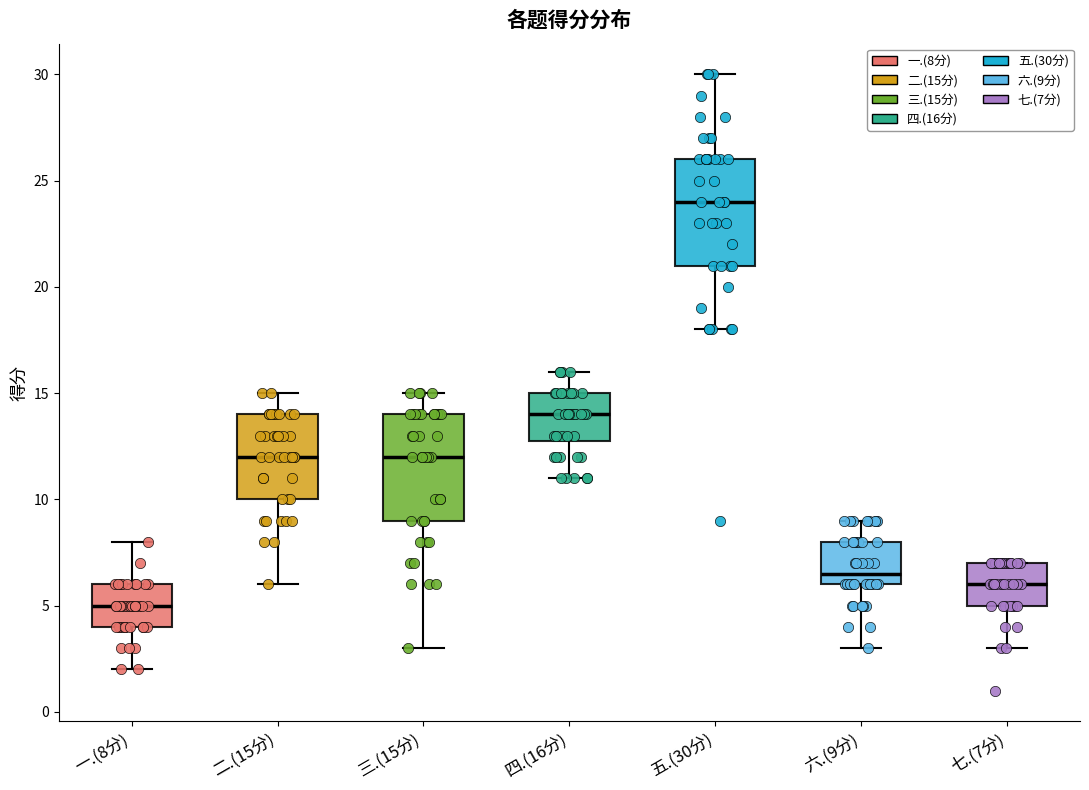

Reading left to right, transcribe this box plot: for each box, give where its median line is, the range the box spans, and where its two whiskers end, as read against the y-axis. The values are not printed on the chart, so give them approximately, as read against the axis.

一.(8分): median 5.0, box 4.0 to 6.0, whiskers 2.0 to 8.0
二.(15分): median 12.0, box 10.0 to 14.0, whiskers 6.0 to 15.0
三.(15分): median 12.0, box 9.0 to 14.0, whiskers 3.0 to 15.0
四.(16分): median 14.0, box 13.0 to 15.0, whiskers 11.0 to 16.0
五.(30分): median 24.0, box 21.0 to 26.0, whiskers 18.0 to 30.0
六.(9分): median 6.5, box 6.0 to 8.0, whiskers 3.0 to 9.0
七.(7分): median 6.0, box 5.0 to 7.0, whiskers 3.0 to 7.0